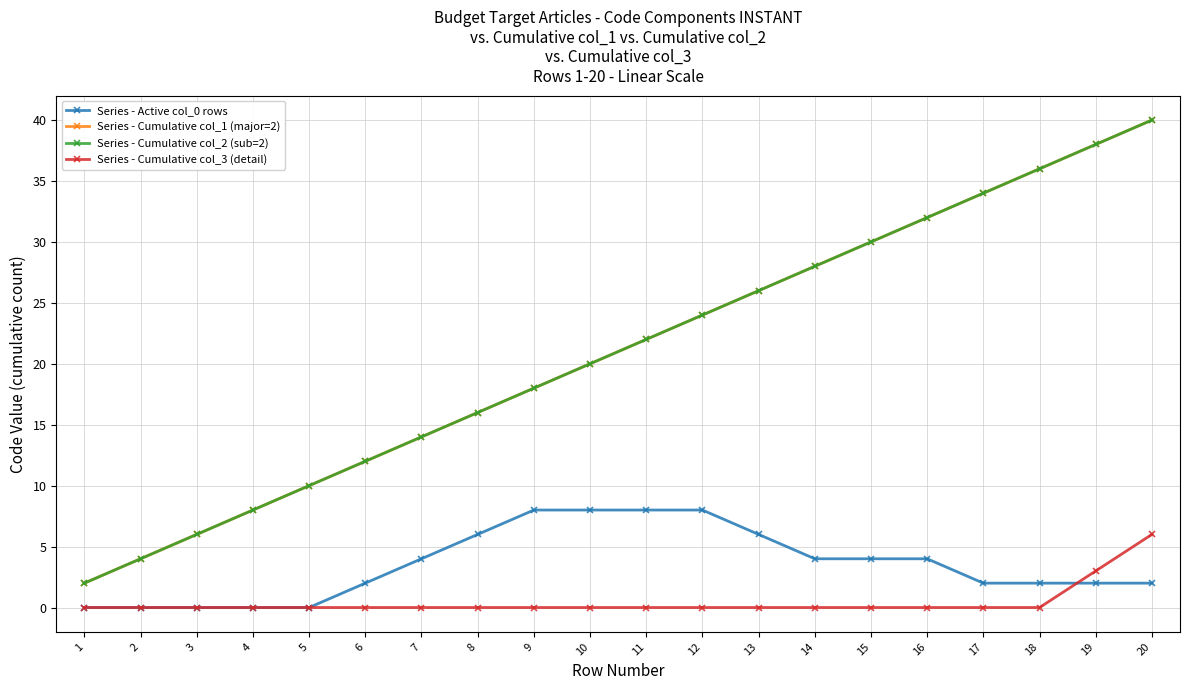

At which category is the sum across all series the highest?

20